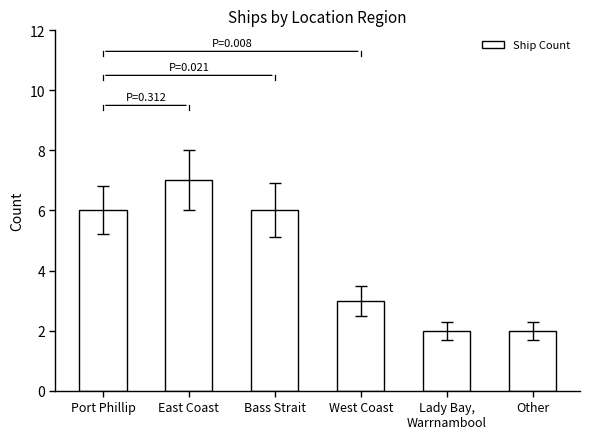

How many categories are shown in the chart?

6